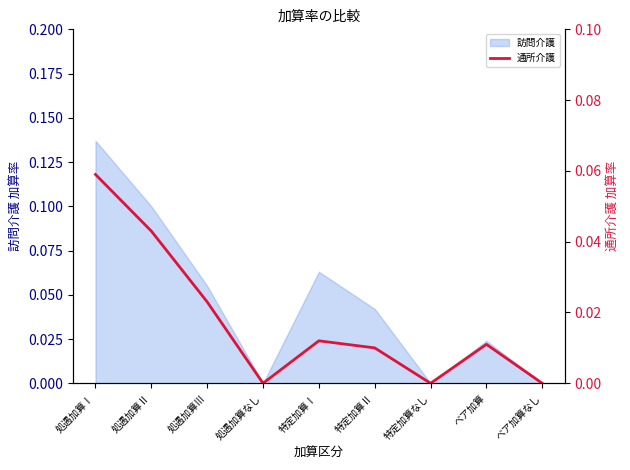

What is the difference between the maximum and minimum values?

0.1